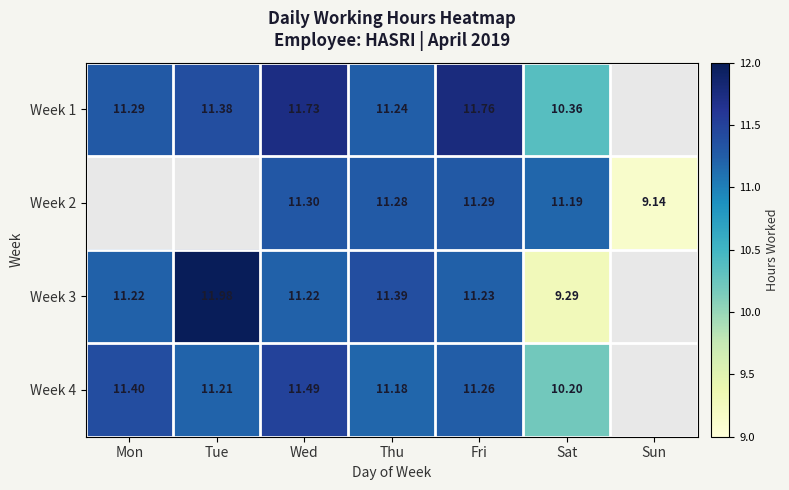

The Week 3 series shows 16.6 at Tue. True or false?

False